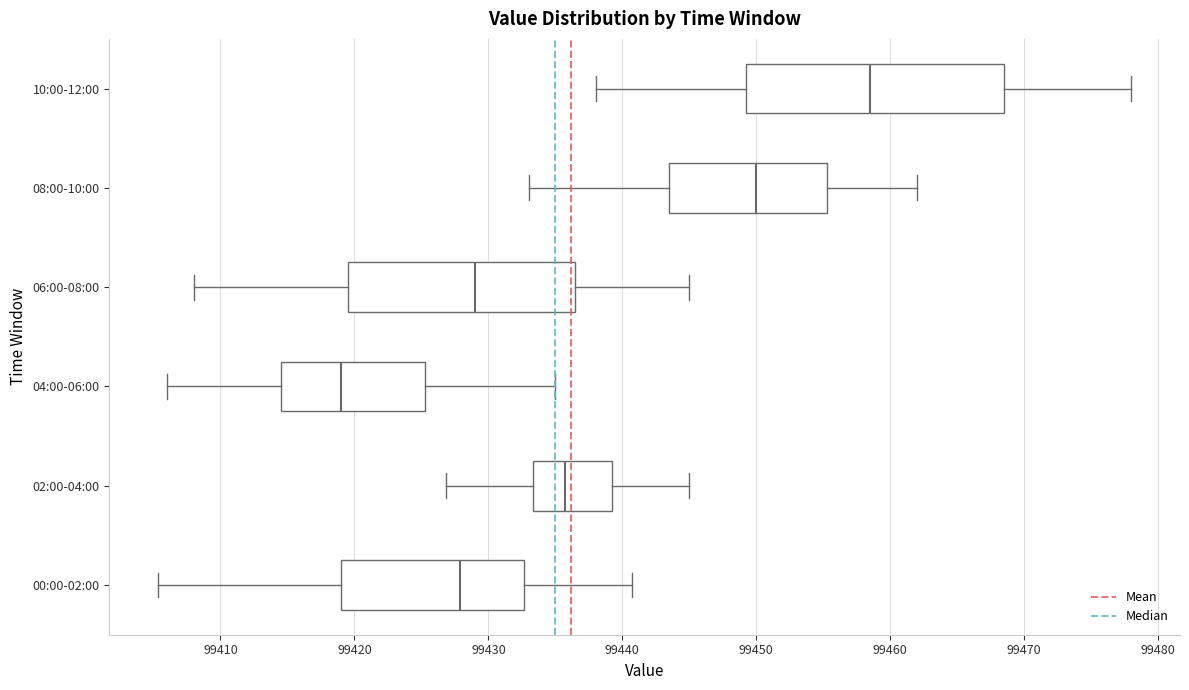

Reading bottom to top, read every box against the x-axis: the position of its median line, the range the box covers, and the ends of its whiskers. The values are not printed on the chart, so give them approximately, as read against the axis.

00:00-02:00: median 99428, box 99419 to 99433, whiskers 99405 to 99441
02:00-04:00: median 99436, box 99433 to 99439, whiskers 99427 to 99445
04:00-06:00: median 99419, box 99415 to 99425, whiskers 99406 to 99435
06:00-08:00: median 99429, box 99420 to 99437, whiskers 99408 to 99445
08:00-10:00: median 99450, box 99444 to 99455, whiskers 99433 to 99462
10:00-12:00: median 99459, box 99449 to 99469, whiskers 99438 to 99478